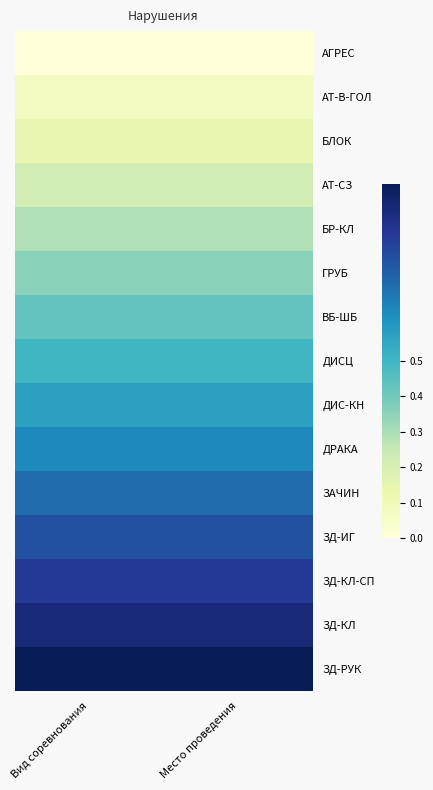

Rank the series by their maximum value, from lowest to highest.

АГРЕС, АТ-В-ГОЛ, БЛОК, АТ-СЗ, БР-КЛ, ГРУБ, ВБ-ШБ, ДИСЦ, ДИС-КН, ДРАКА, ЗАЧИН, ЗД-ИГ, ЗД-КЛ-СП, ЗД-КЛ, ЗД-РУК